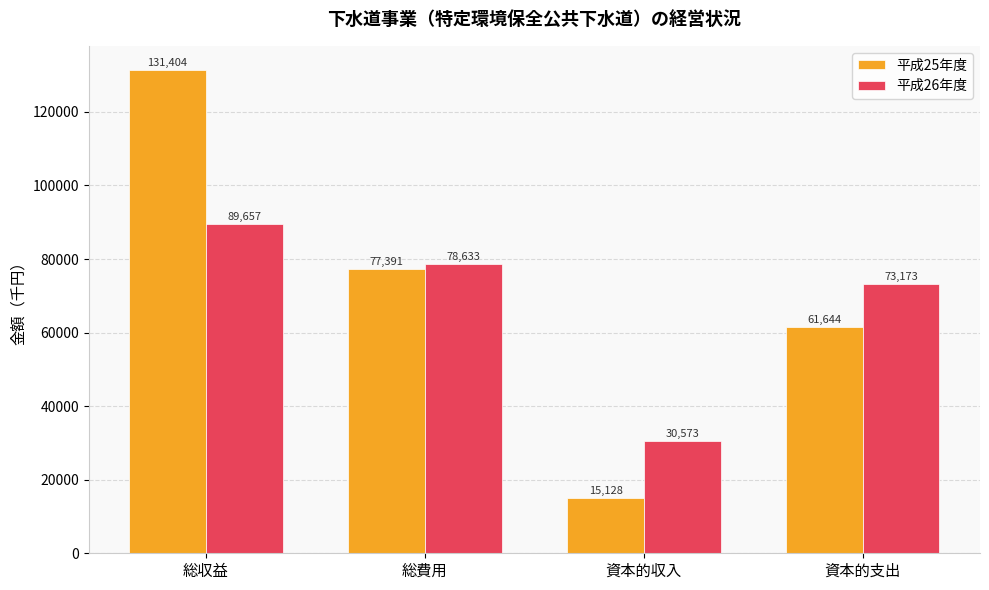

How many distinct data groups are displayed?

2